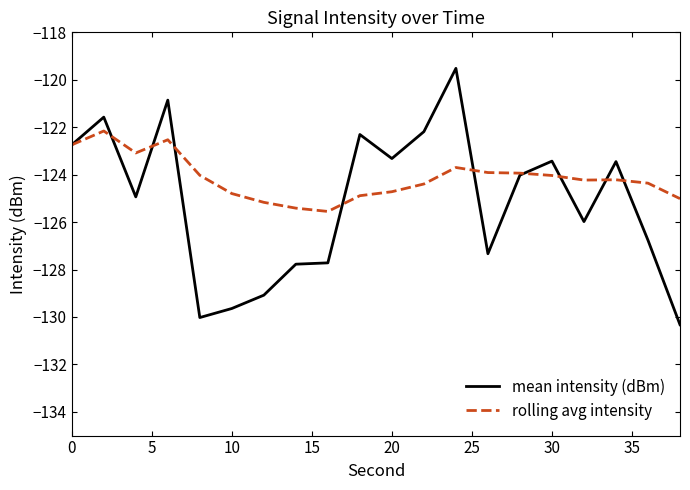

Does the chart have visible grid lines?

No